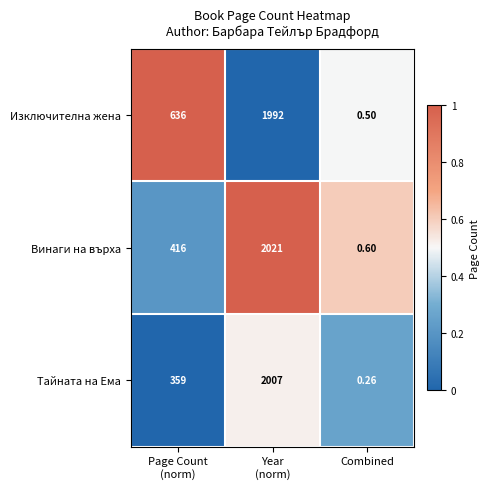

Which series has the largest total across all categories?

Изключителна жена